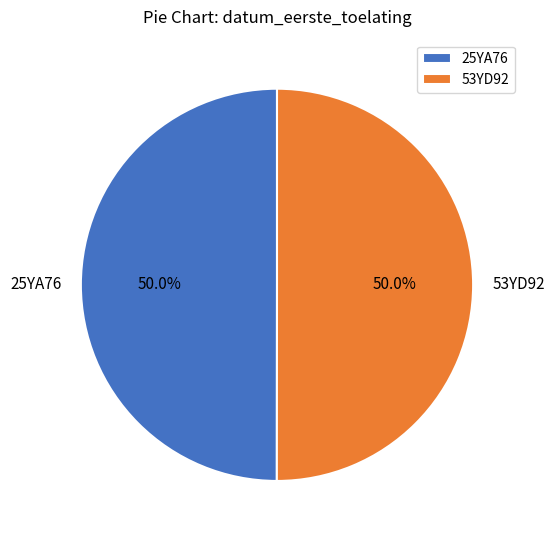

To the nearest percent, what percentage of the pie is 53YD92?

50%